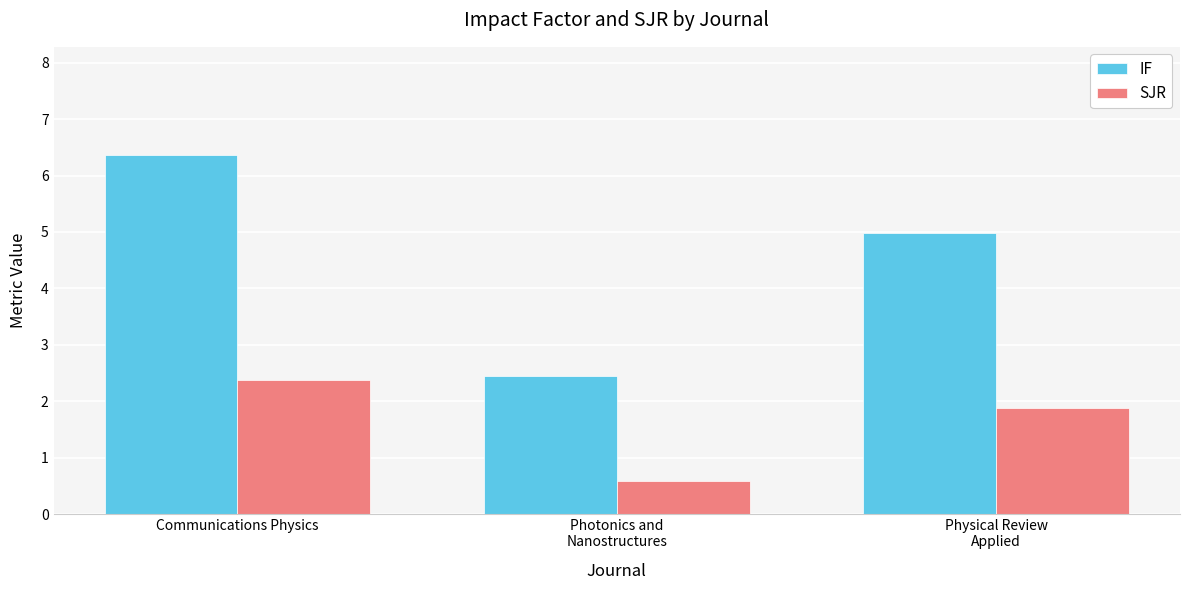

What position from the left is Communications Physics?

1